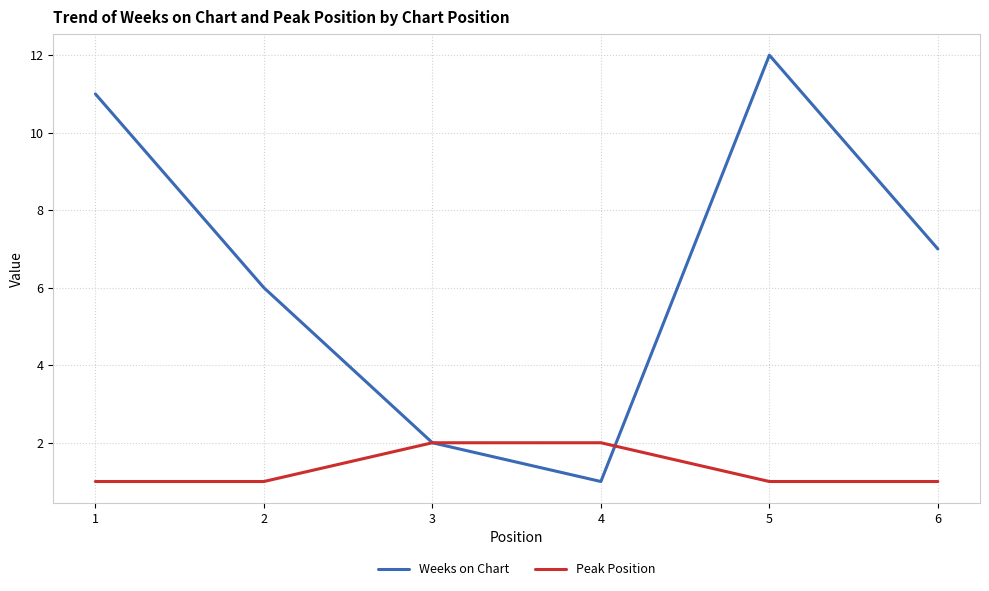

Which series has the largest range (max minus min)?

Weeks on Chart